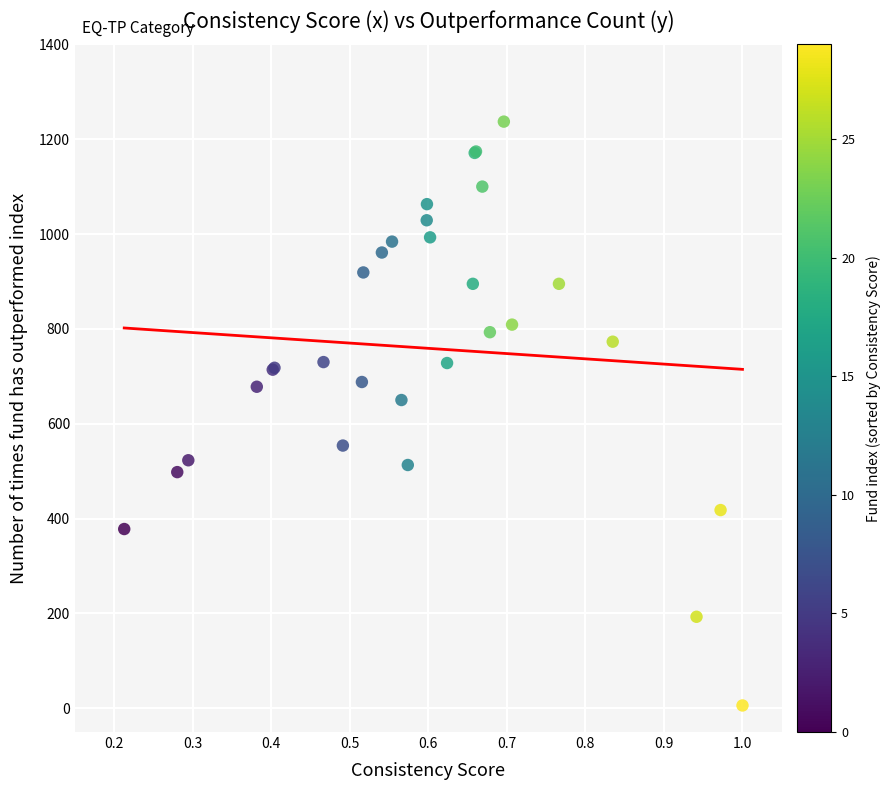

What Y value in the scatter plot is closest to 621?

650